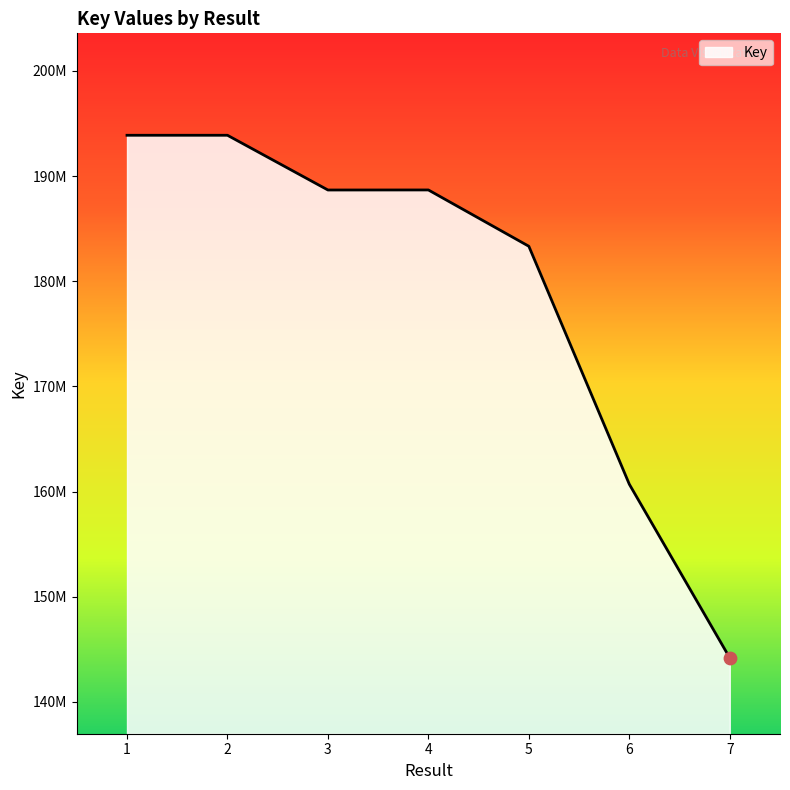

Between 2 and 3, which is larger?

2